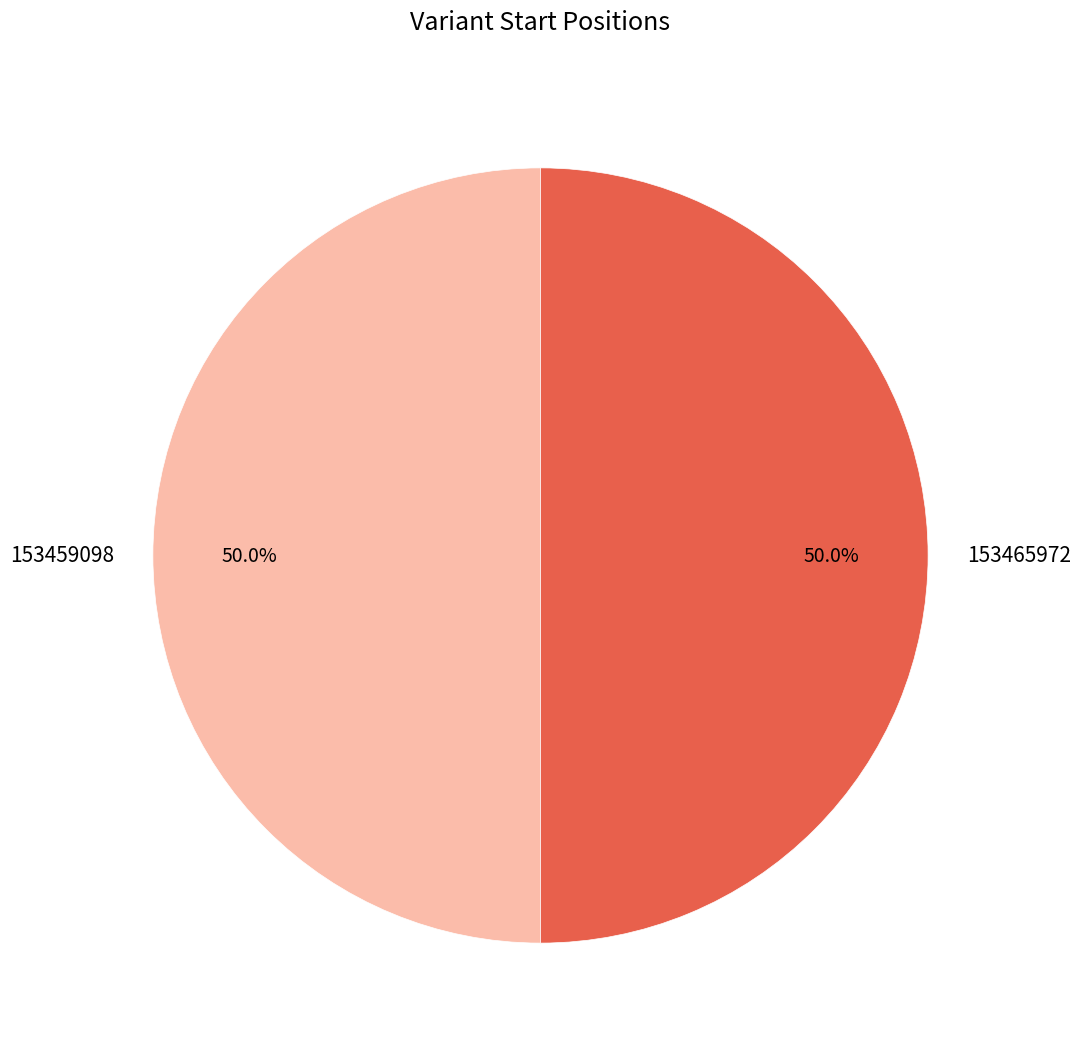

To the nearest percent, what is the combined percentage of 153465972 and 153459098?

100%